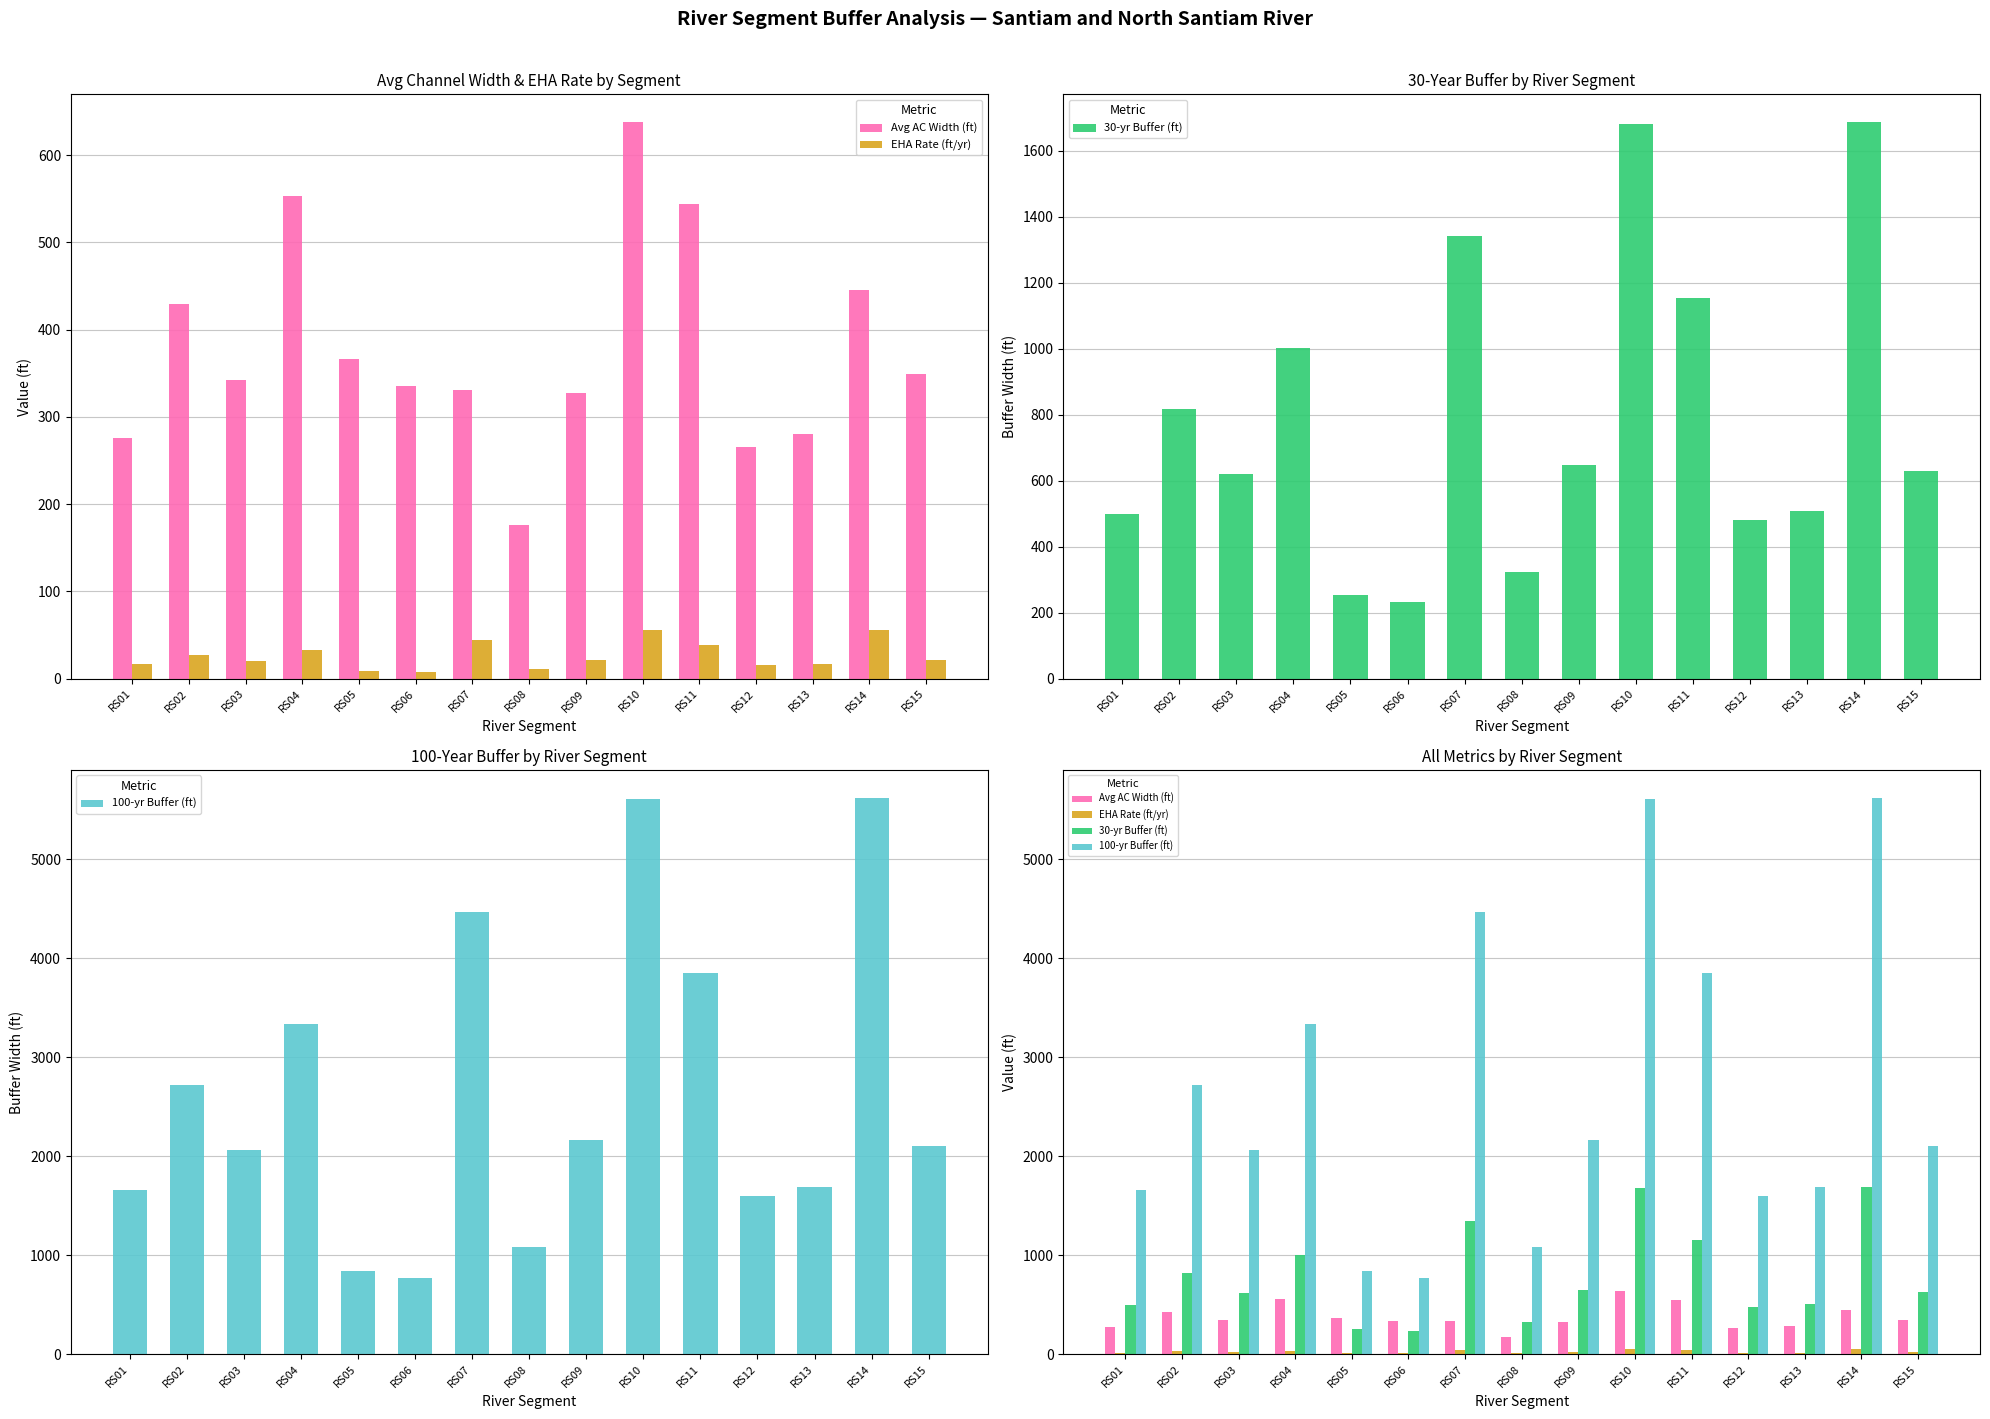

What is the difference between the maximum and minimum values in the 30-yr Buffer (ft) series?

1455.2